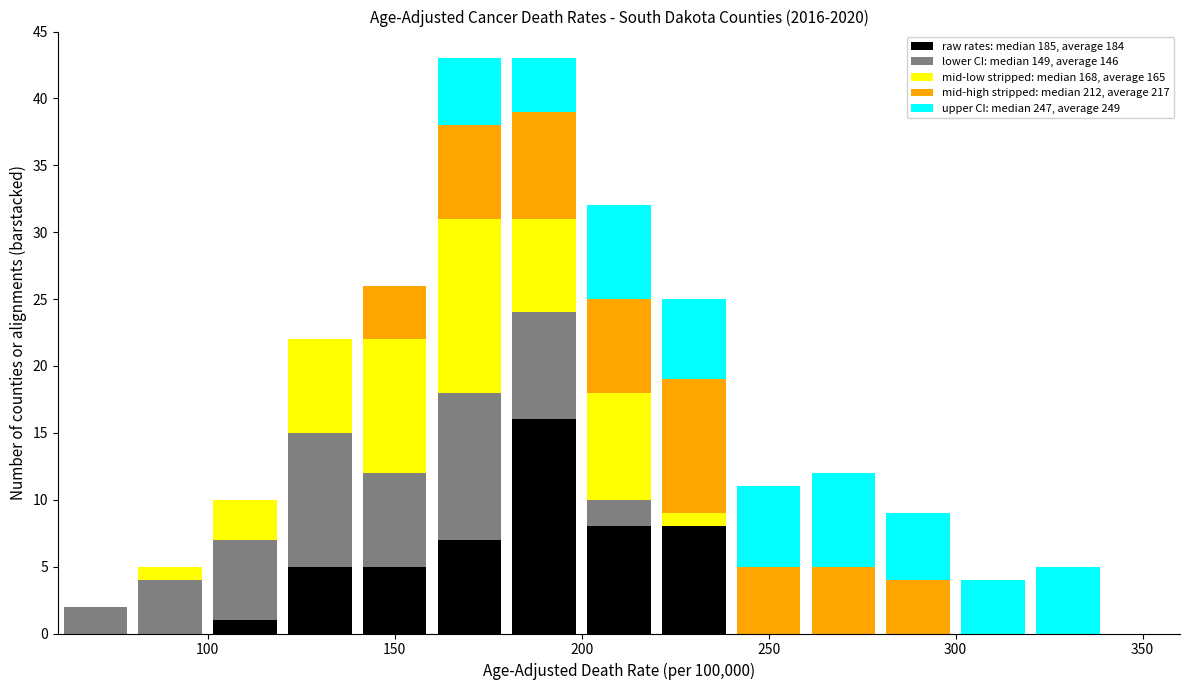

What is the total height of the stacked bar covering 80 to 100 on the x-axis? The values are not printed on the chart, so give them approximately, as read against the axis.

5